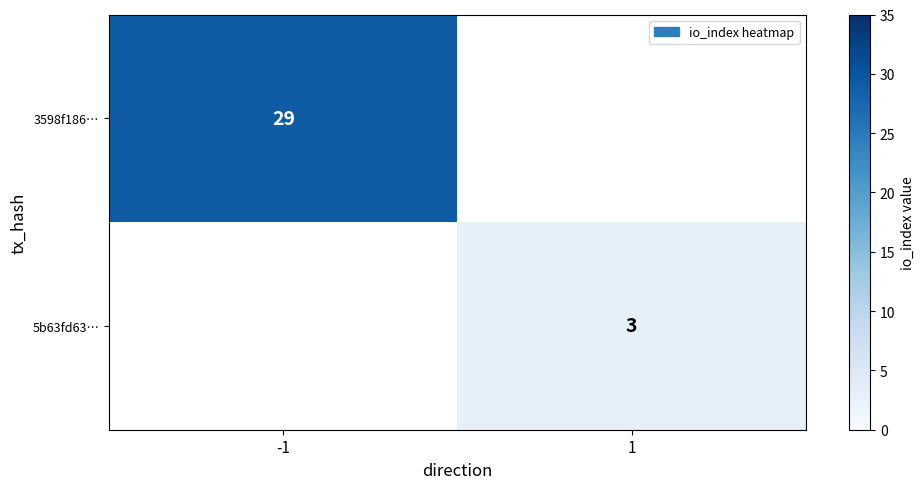

Is the value of 3598f186… at -1 greater than the value of 5b63fd63… at 1?

Yes